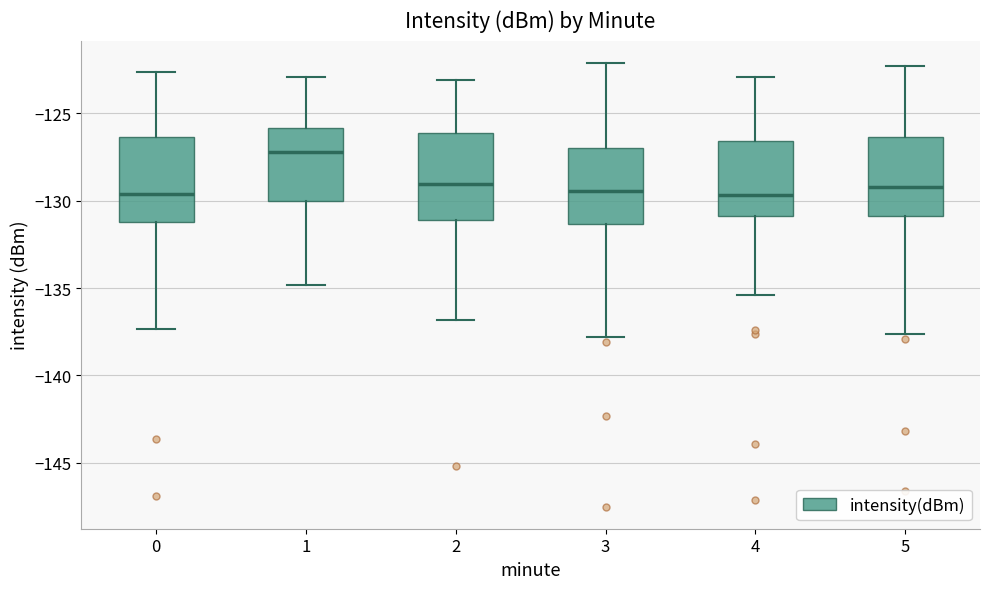

Reading left to right, read every box against the y-axis: the position of its median line, the range the box covers, and the ends of its whiskers. The values are not printed on the chart, so give them approximately, as read against the axis.

0: median -129.5, box -131.0 to -126.5, whiskers -137.5 to -122.5
1: median -127.0, box -130.0 to -126.0, whiskers -135.0 to -123.0
2: median -129.0, box -131.0 to -126.0, whiskers -137.0 to -123.0
3: median -129.5, box -131.5 to -127.0, whiskers -138.0 to -122.0
4: median -129.5, box -131.0 to -126.5, whiskers -135.5 to -123.0
5: median -129.0, box -131.0 to -126.5, whiskers -137.5 to -122.5